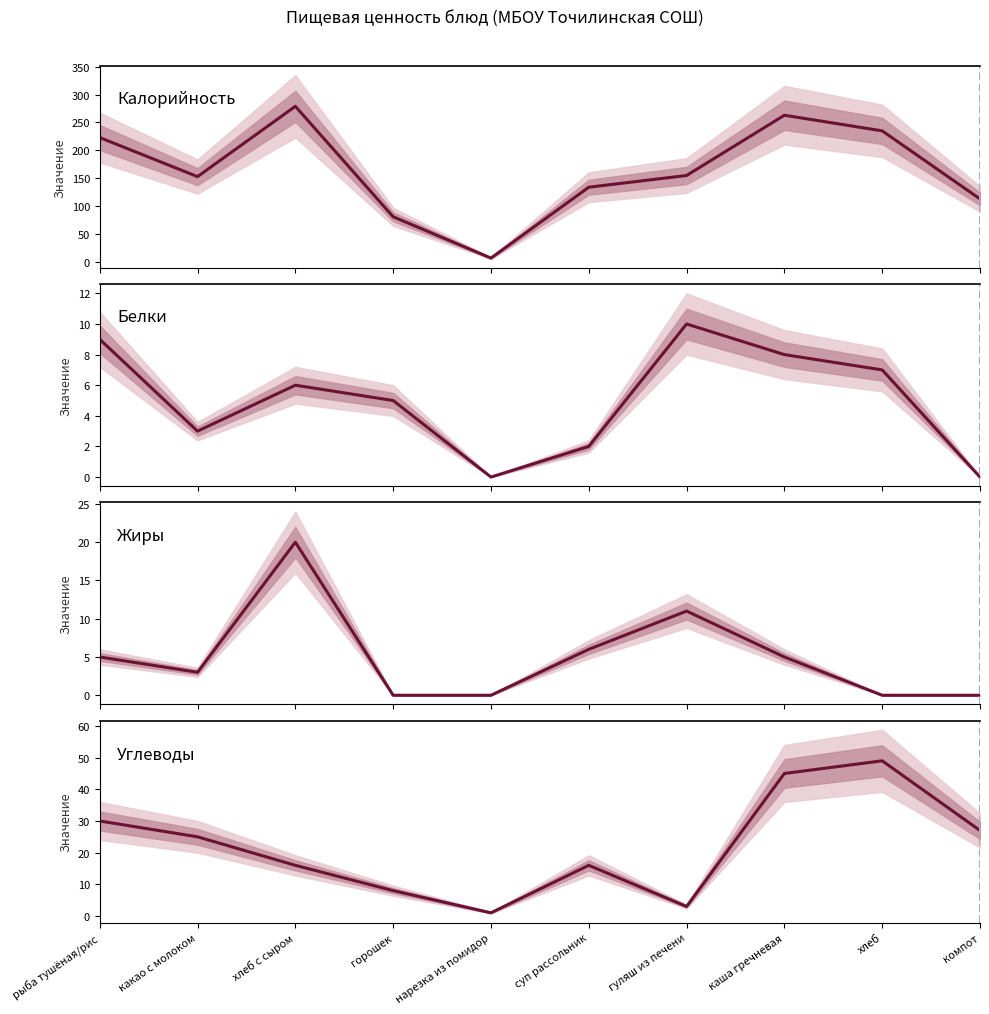

Where is Калорийность nearest to the value 143?

суп рассольник